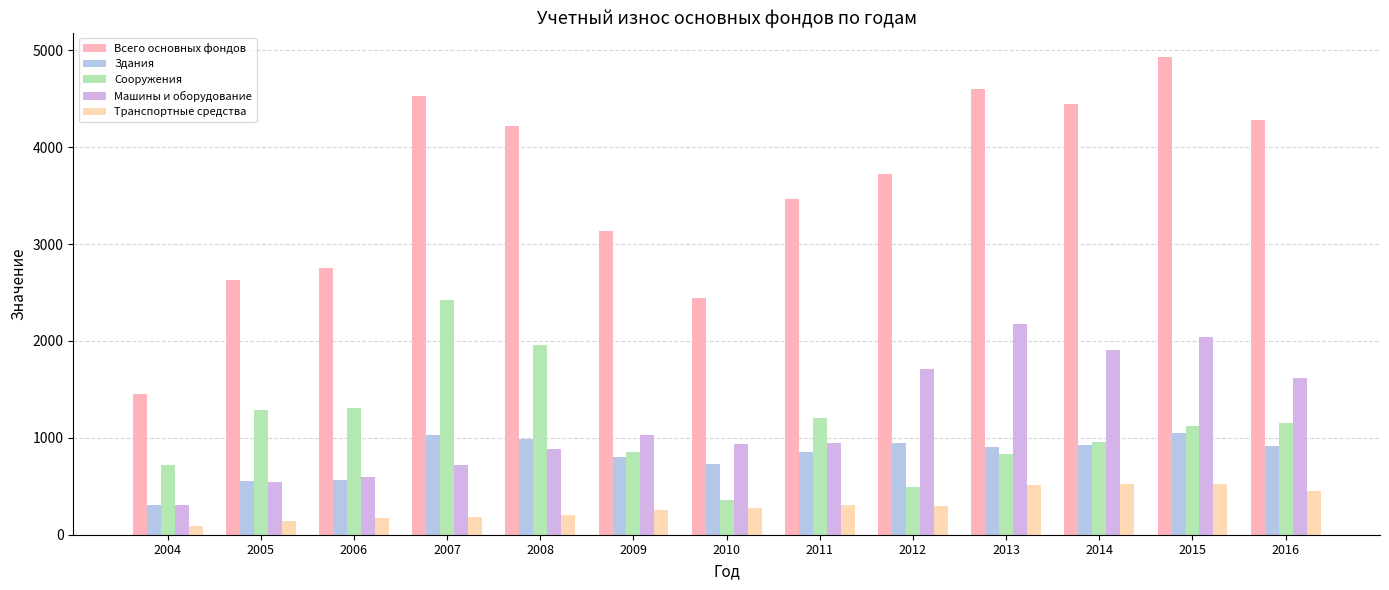

Rank the series at 2007 from lowest to highest value.

Транспортные средства, Машины и оборудование, Здания, Сооружения, Всего основных фондов